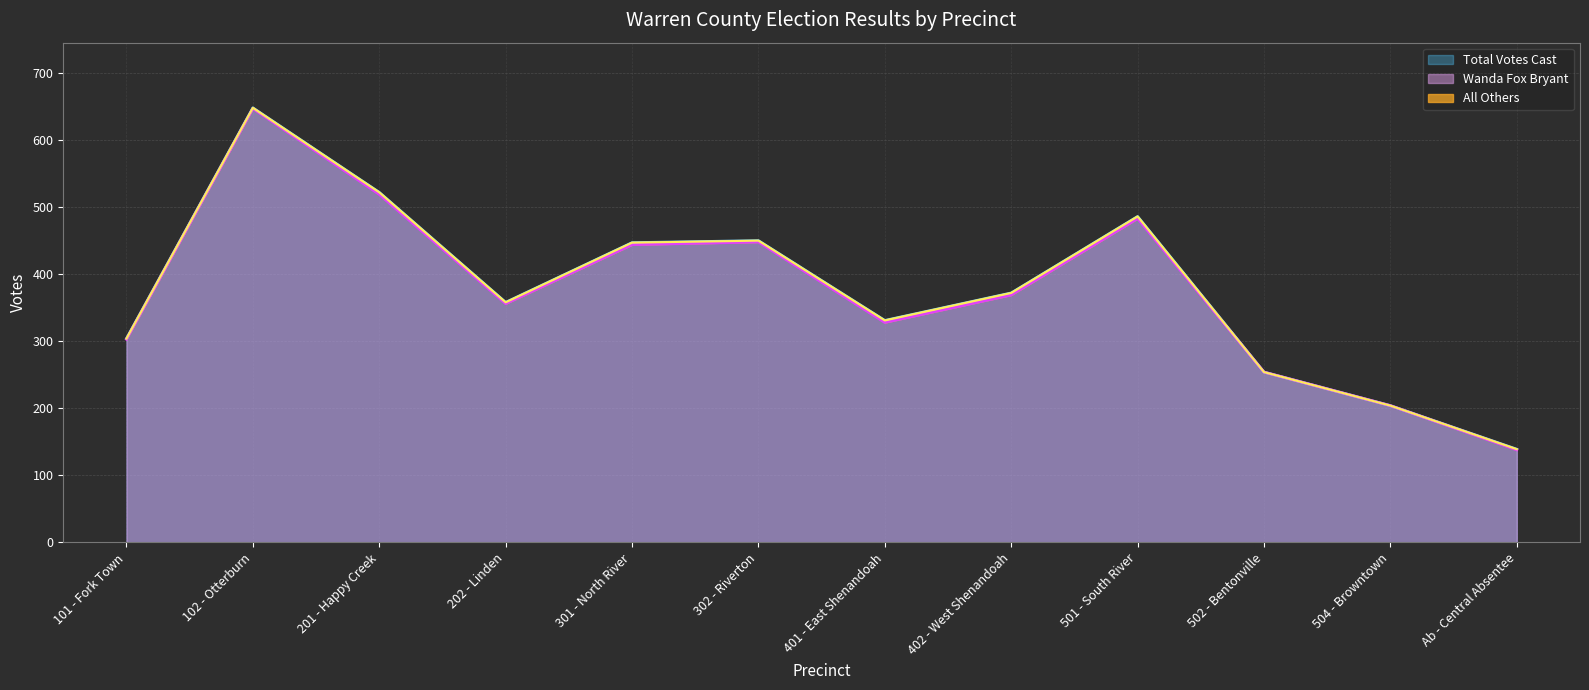

Is the value of Total Votes Cast at 202 - Linden greater than the value of Wanda Fox Bryant at 501 - South River?

No